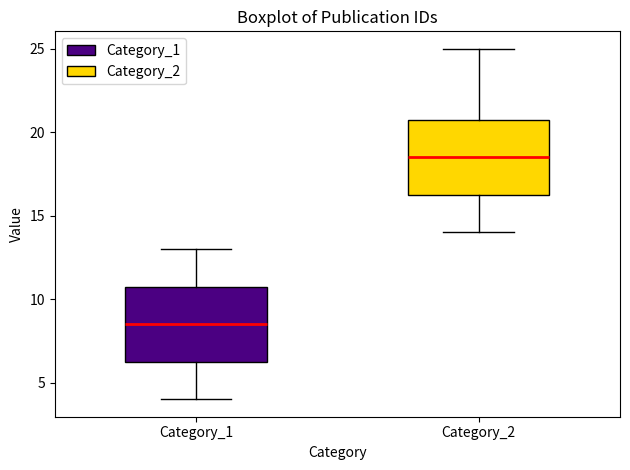

Reading left to right, transcribe this box plot: for each box, give where its median line is, the range the box spans, and where its two whiskers end, as read against the y-axis. The values are not printed on the chart, so give them approximately, as read against the axis.

Category_1: median 8.5, box 6.5 to 11.0, whiskers 4.0 to 13.0
Category_2: median 18.5, box 16.5 to 21.0, whiskers 14.0 to 25.0